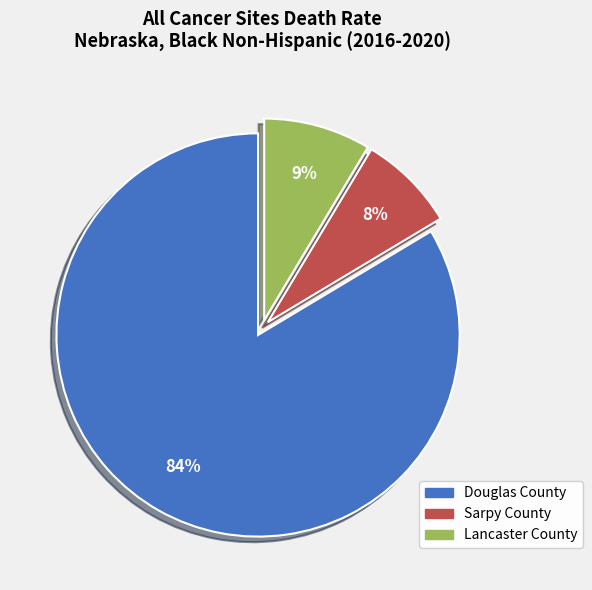

What is the smallest slice in the pie chart?

Sarpy County